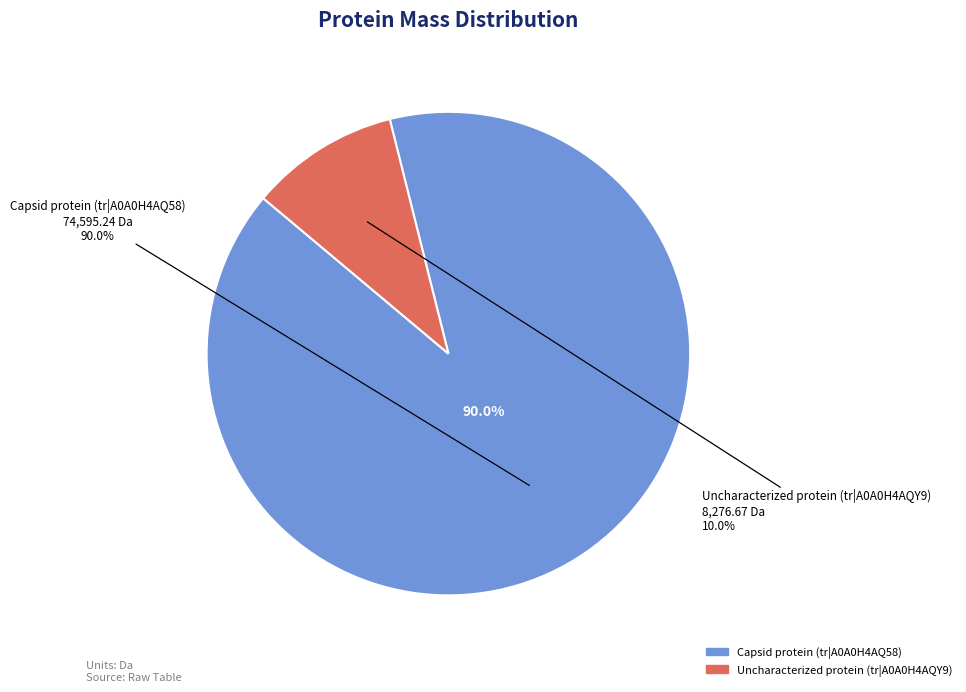

True or false: Capsid protein (tr|A0A0H4AQ58) accounts for 80% of the total.

False